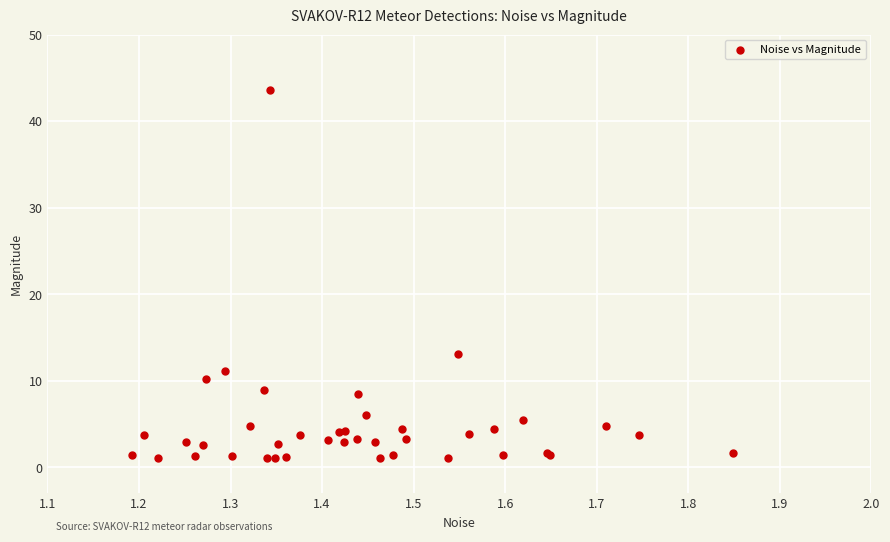

What Y value in the scatter plot is closest to 22?

13.1